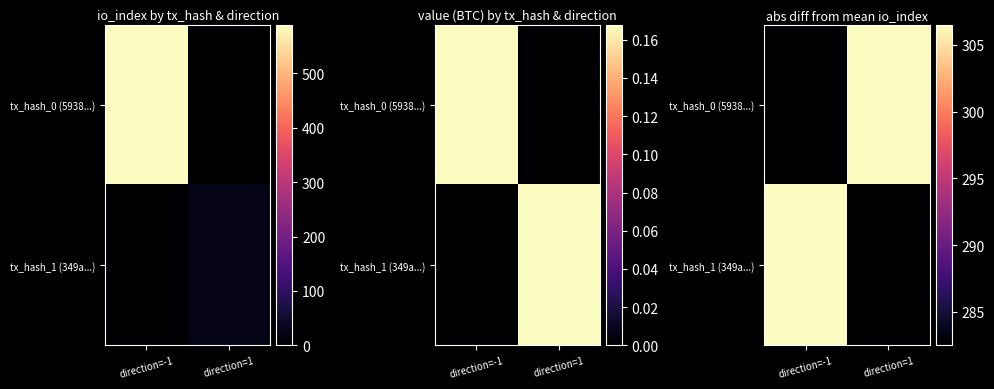

The tx_hash_0 (5938...) series shows 196.3 at direction=1. True or false?

False